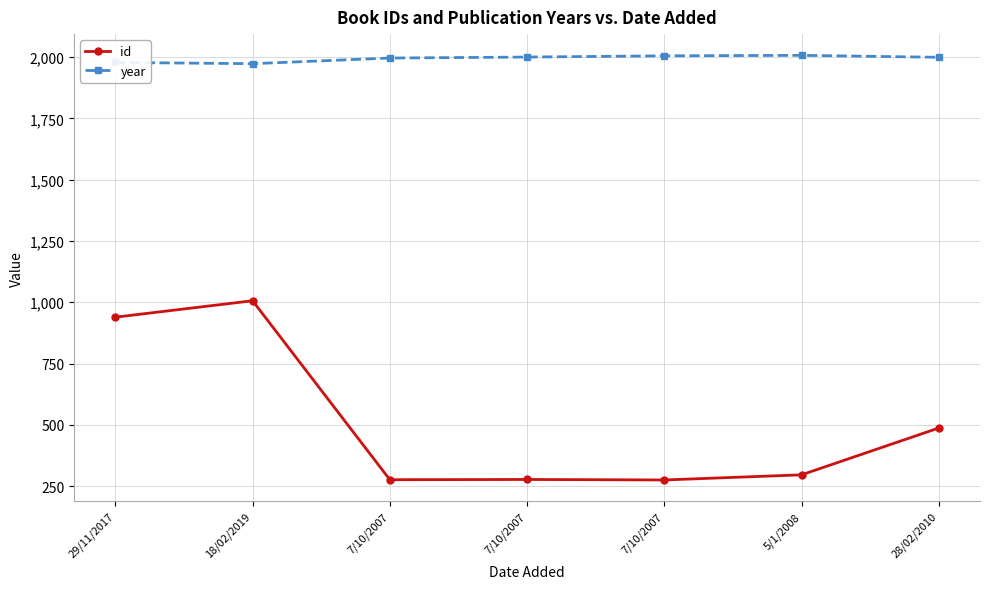

How many series are shown in this chart?

2